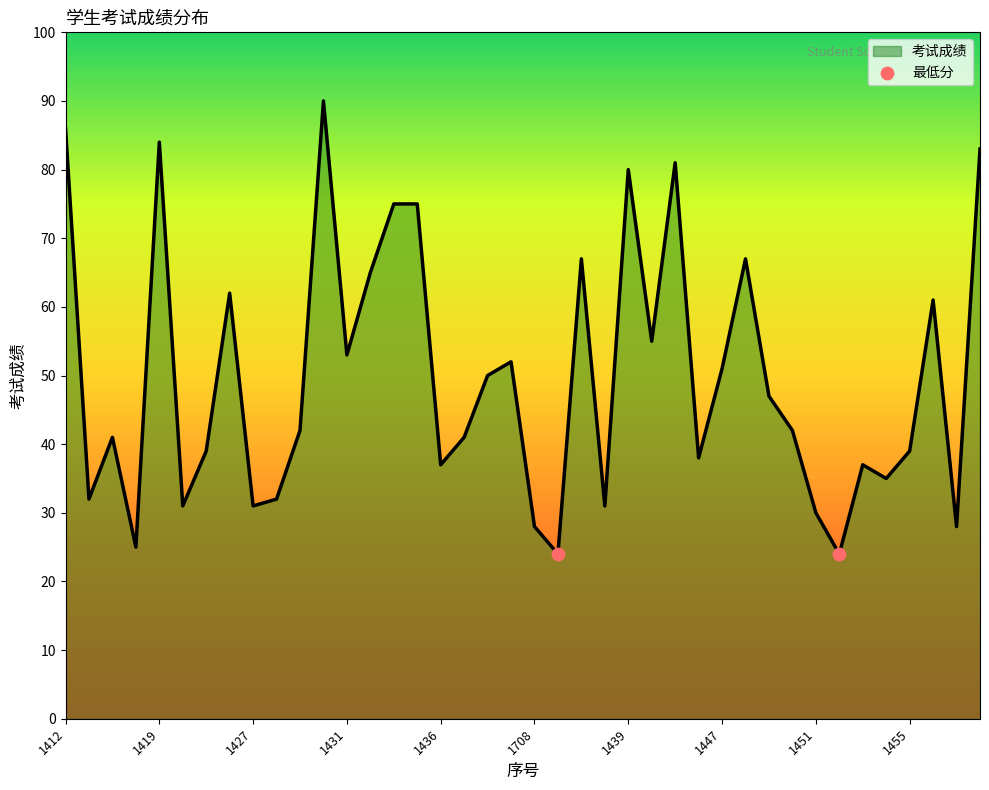

What is the smallest value displayed?

24